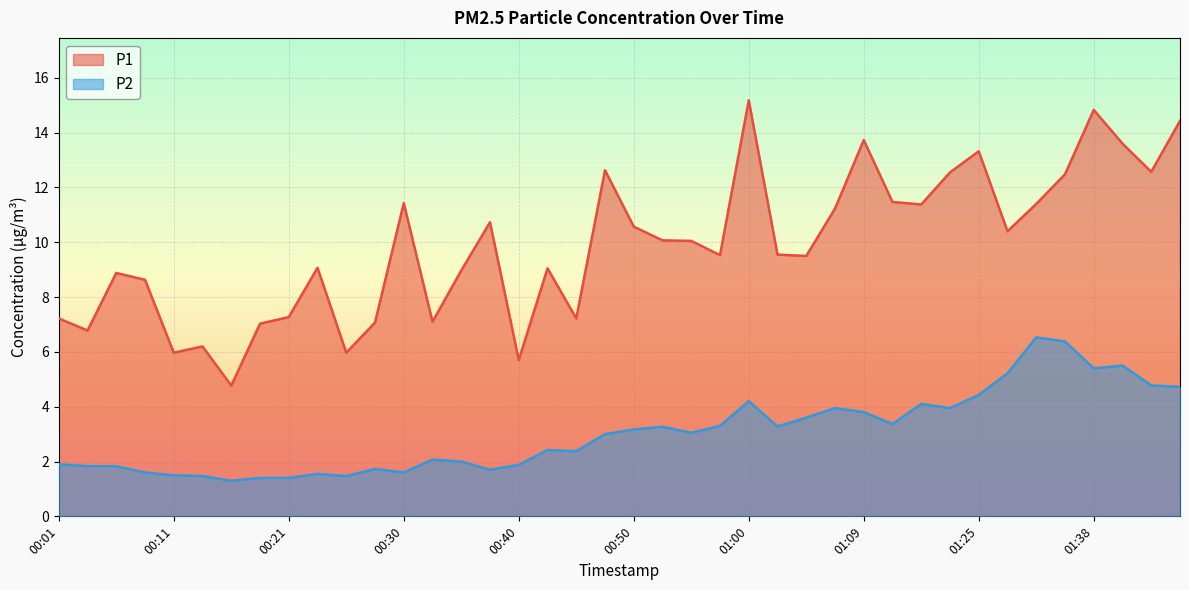

Where does the P1 series first go above 10?

00:30